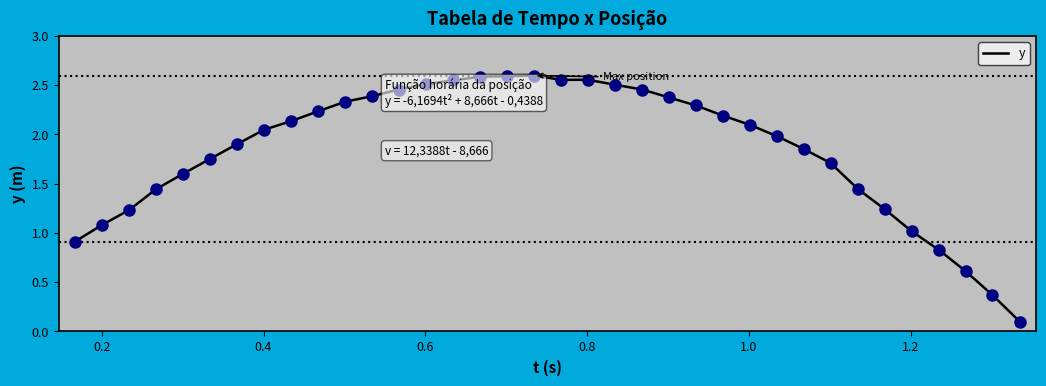

How many lines are shown in the chart?

1